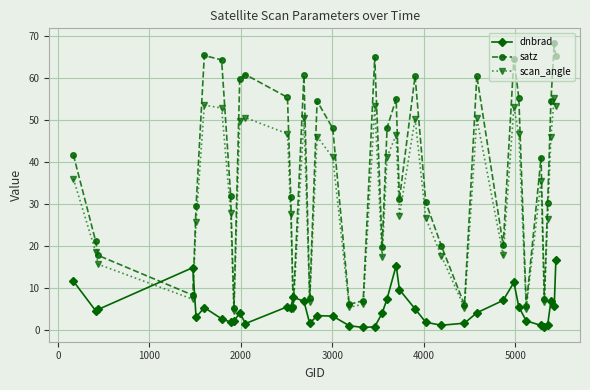

What is the value of the scan_angle point at the 30th from the left?

50.4